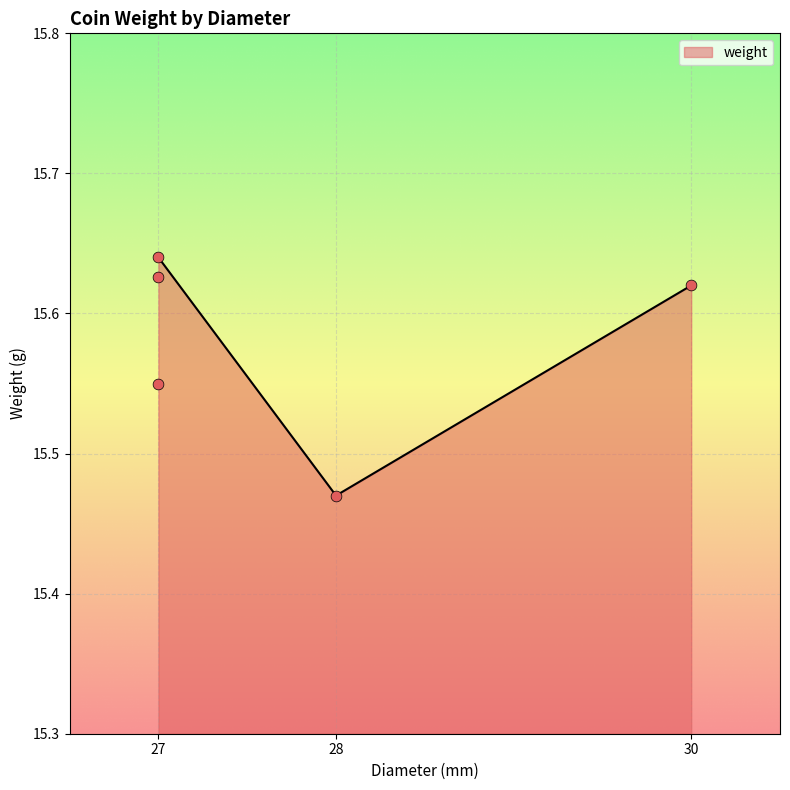

Approximately how many times larger is the value at 28 compared to 27?

1.0